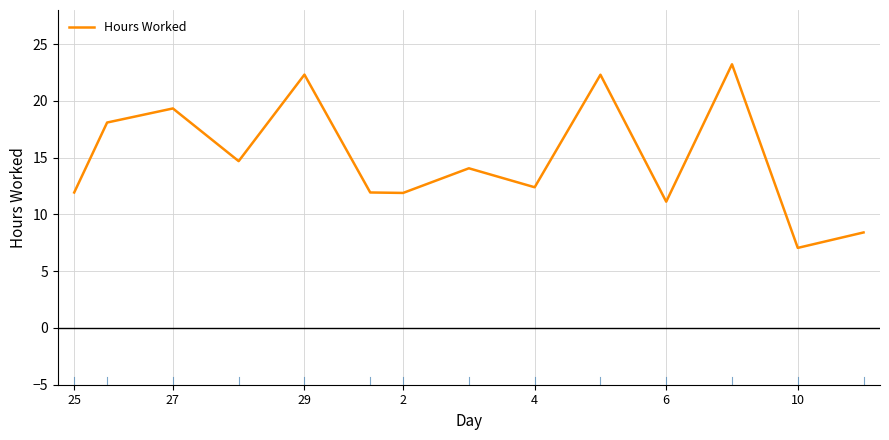

What is the maximum value shown in the chart?

23.2